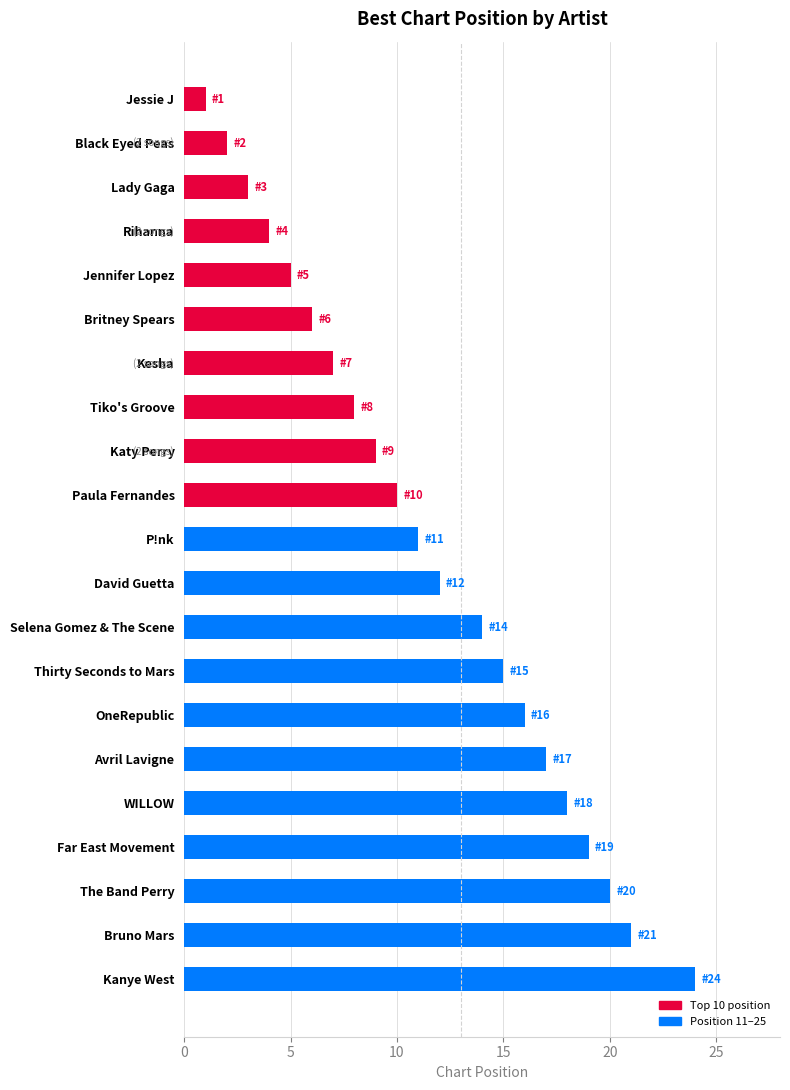

What is the average value?

12